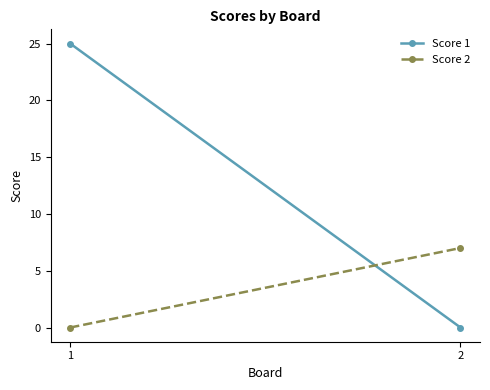

Is it true that Score 2 equals -3 at 1?

False